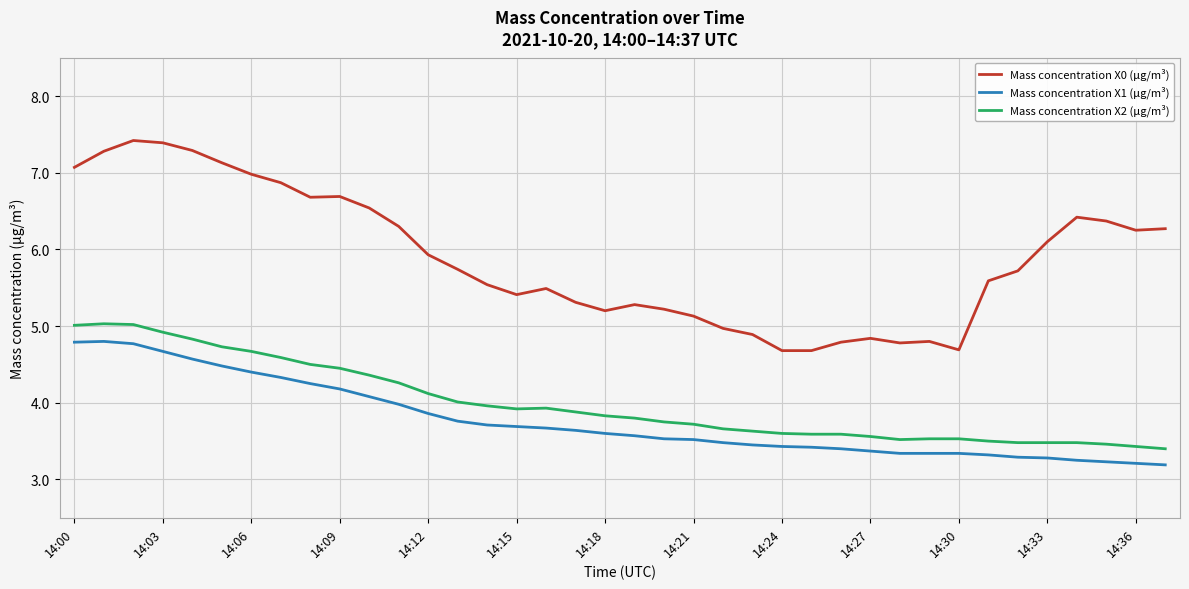

Which series has the widest spread of values?

Mass concentration X0 (μg/m³)